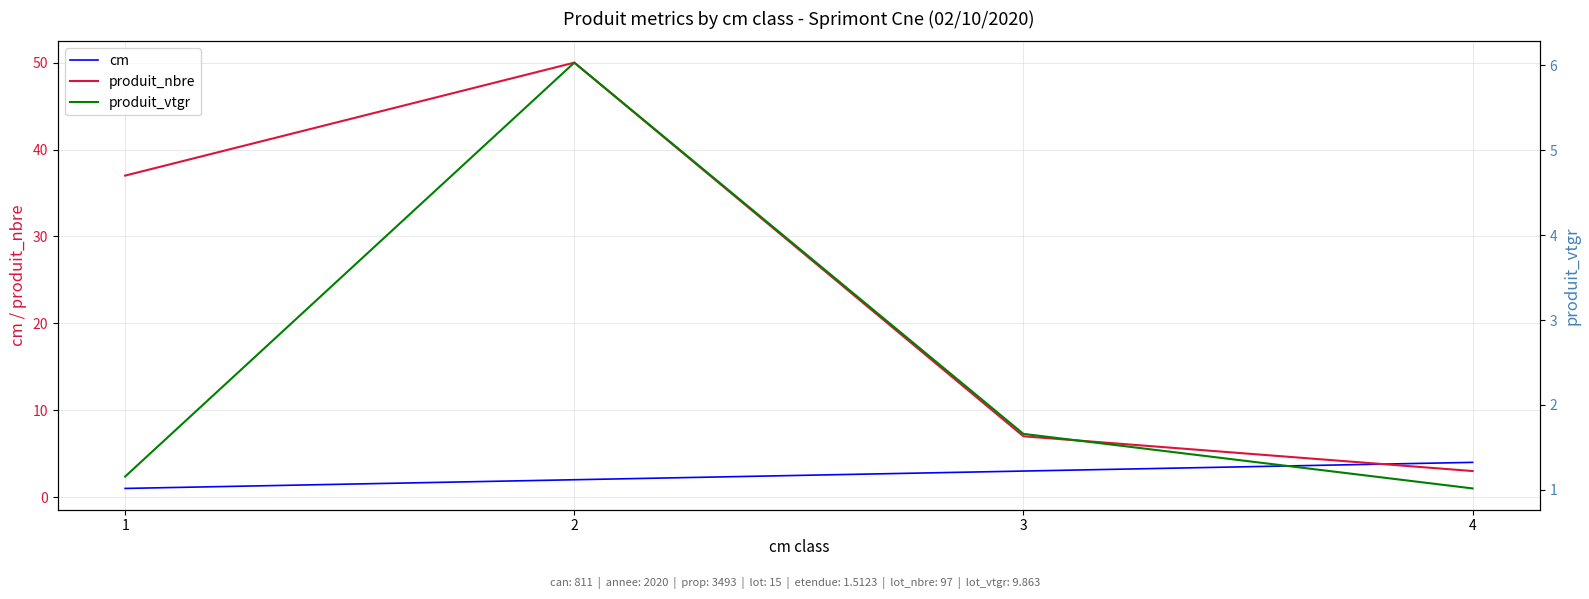

How many distinct data groups are displayed?

3